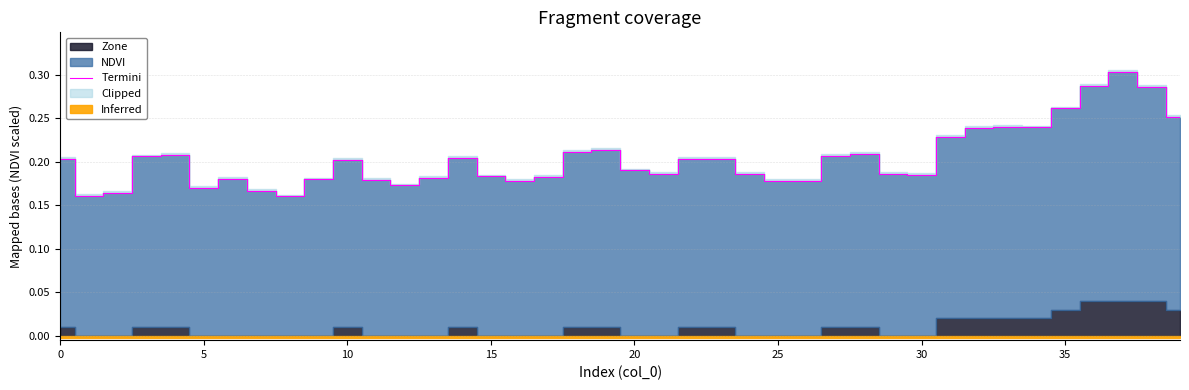

What is the difference between the second highest and second lowest values?

0.1